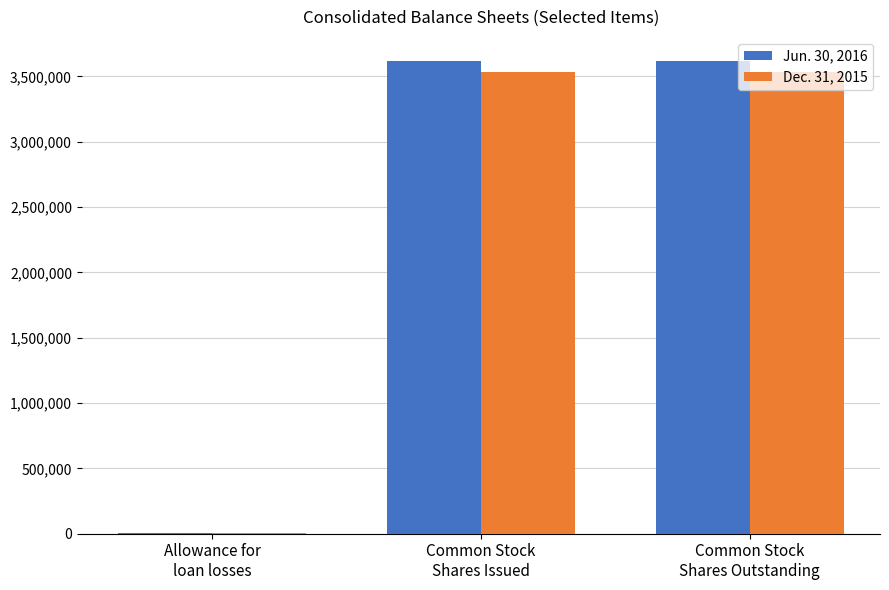

What is the greatest value displayed?

3620669